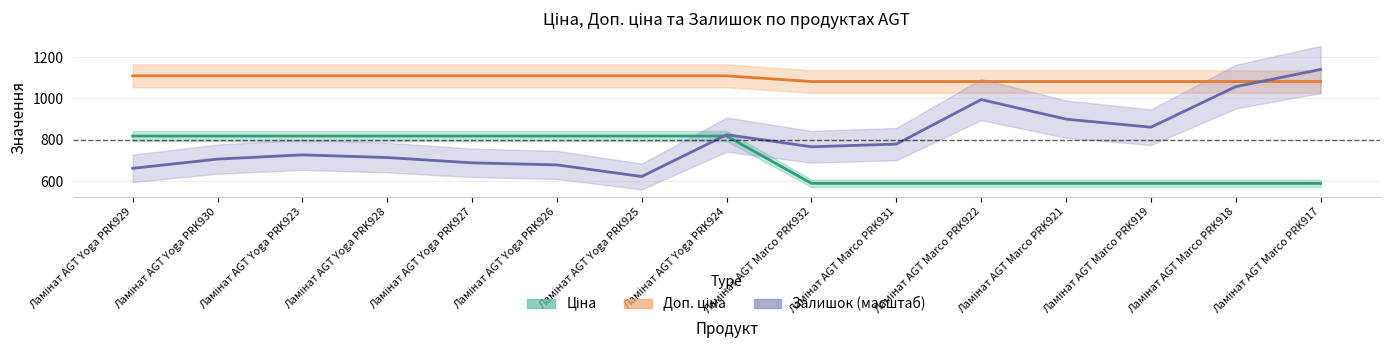

At which label does Доп. ціна first exceed 1109?

Ламінат AGT Yoga PRK929